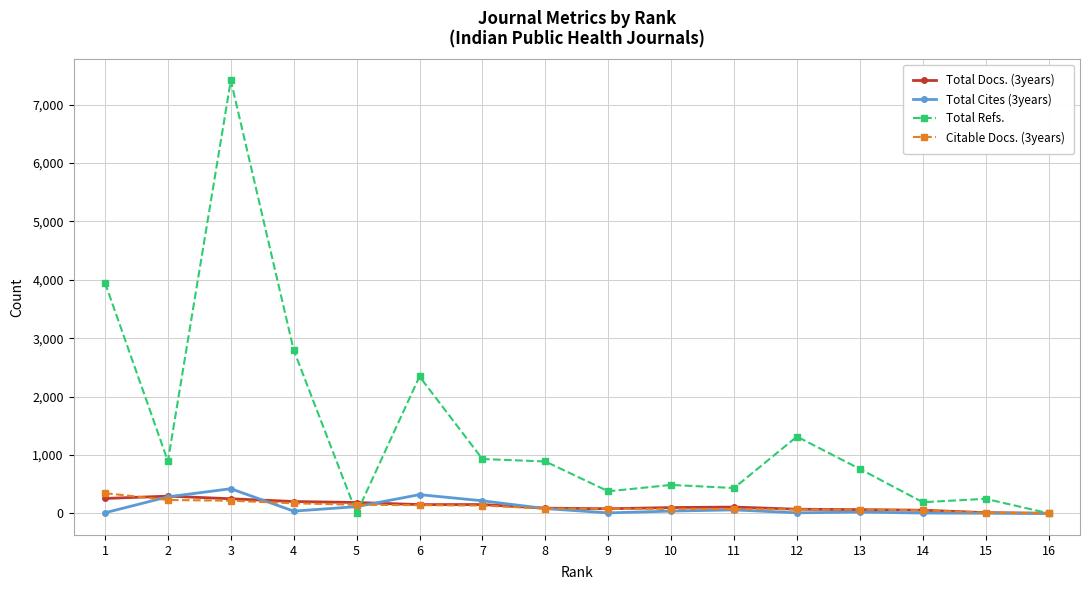

Count the number of data series in this chart.

4